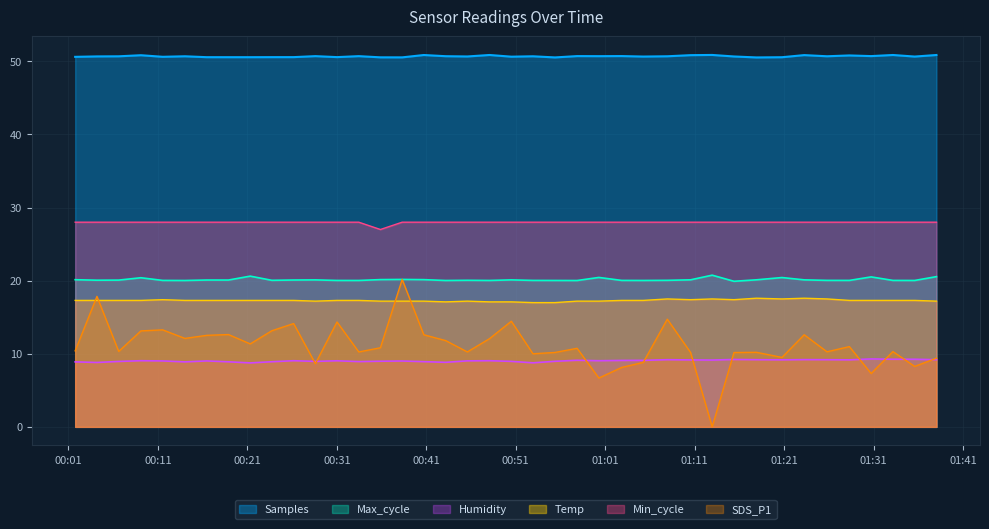

What is the difference between the SDS_P1 values at 2021/07/11 00:18:53 and 2021/07/11 00:38:18?

7.5